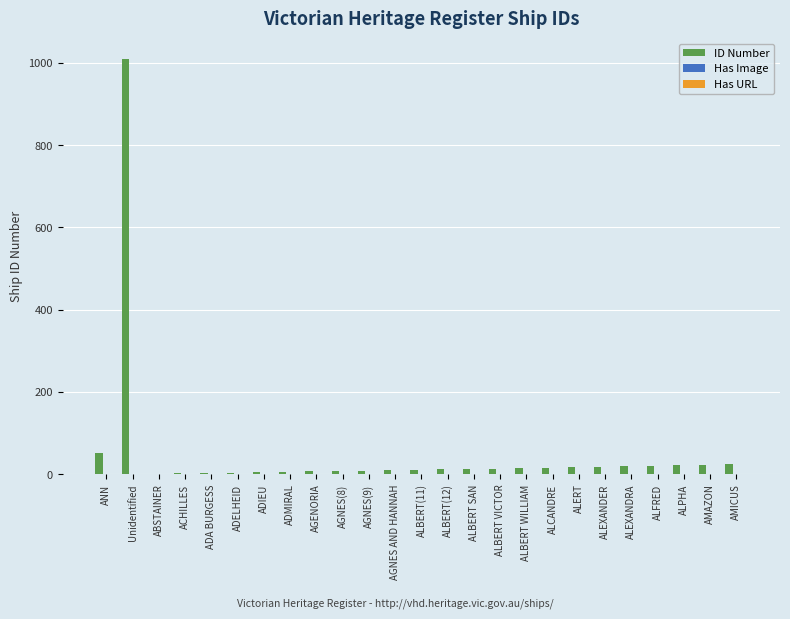

How many groups of bars are there?

25